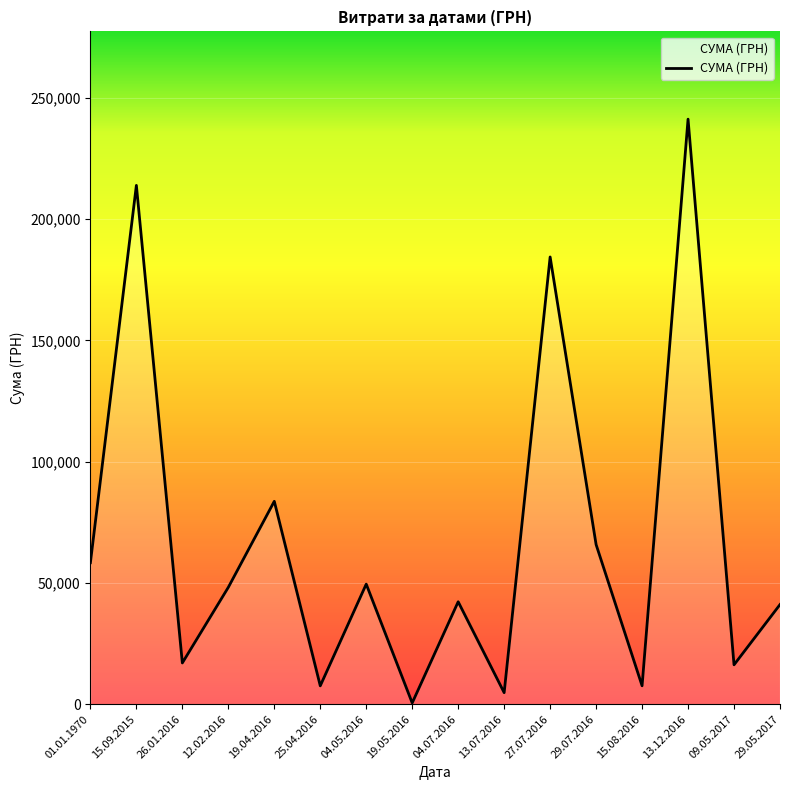

What value does the data have at 19.05.2016?

528.0